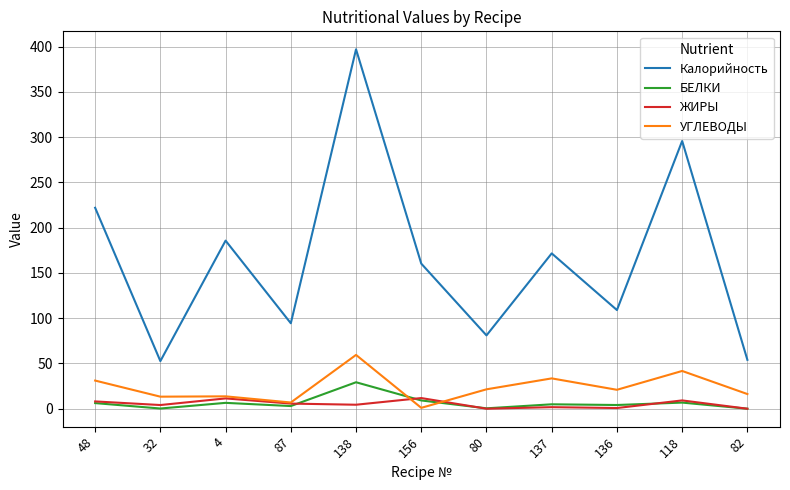

What is the difference between the maximum and minimum values in the Калорийность series?

344.5